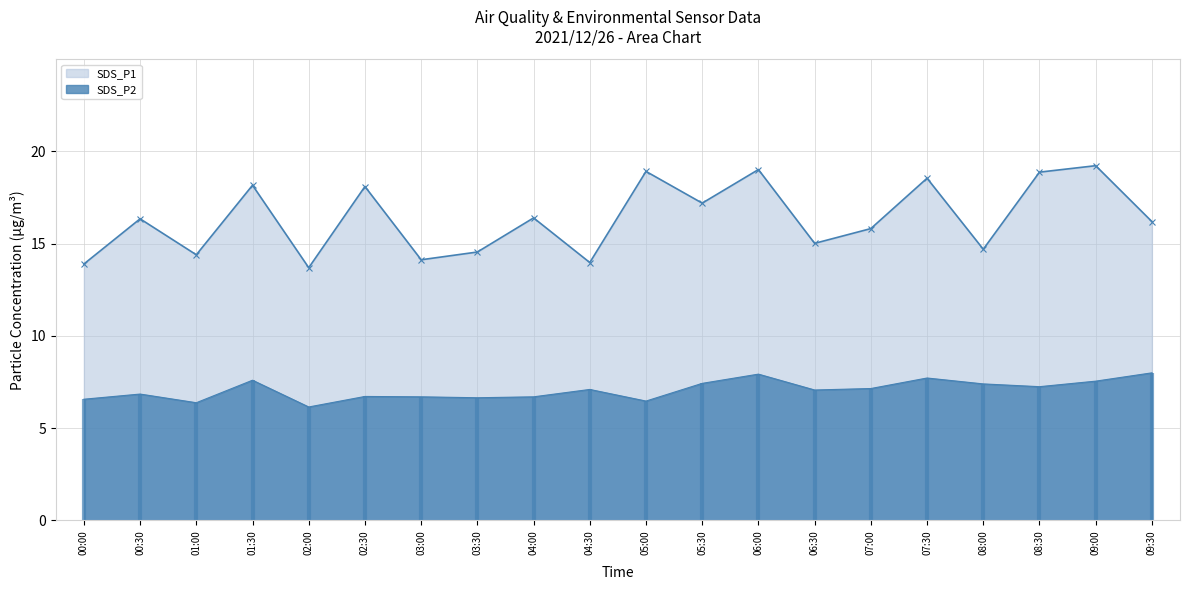

True or false: SDS_P1 and SDS_P2 intersect in this chart.

False